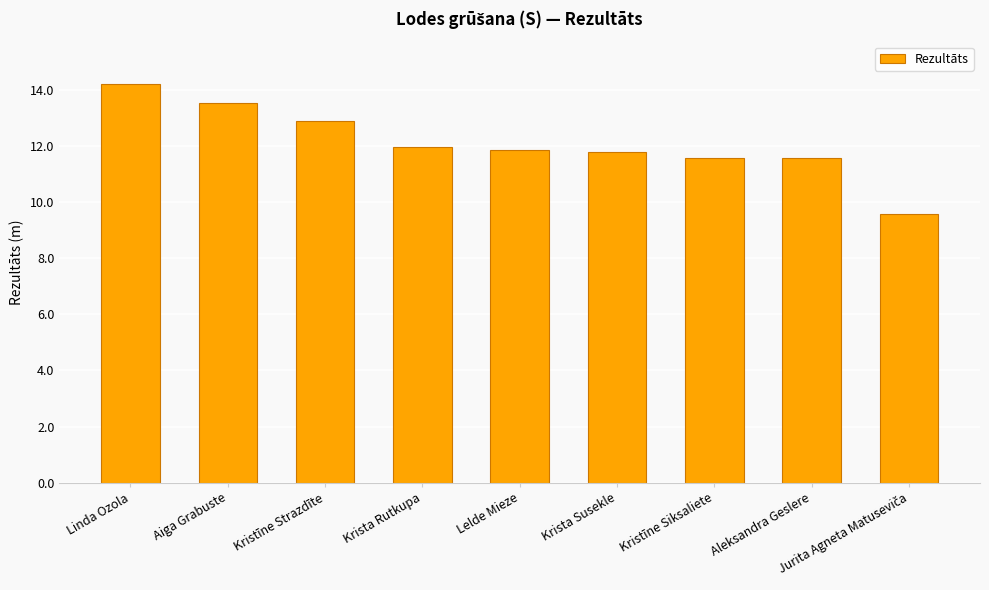

The chart shows a value of 11.9 at Lelde Mieze. True or false?

True